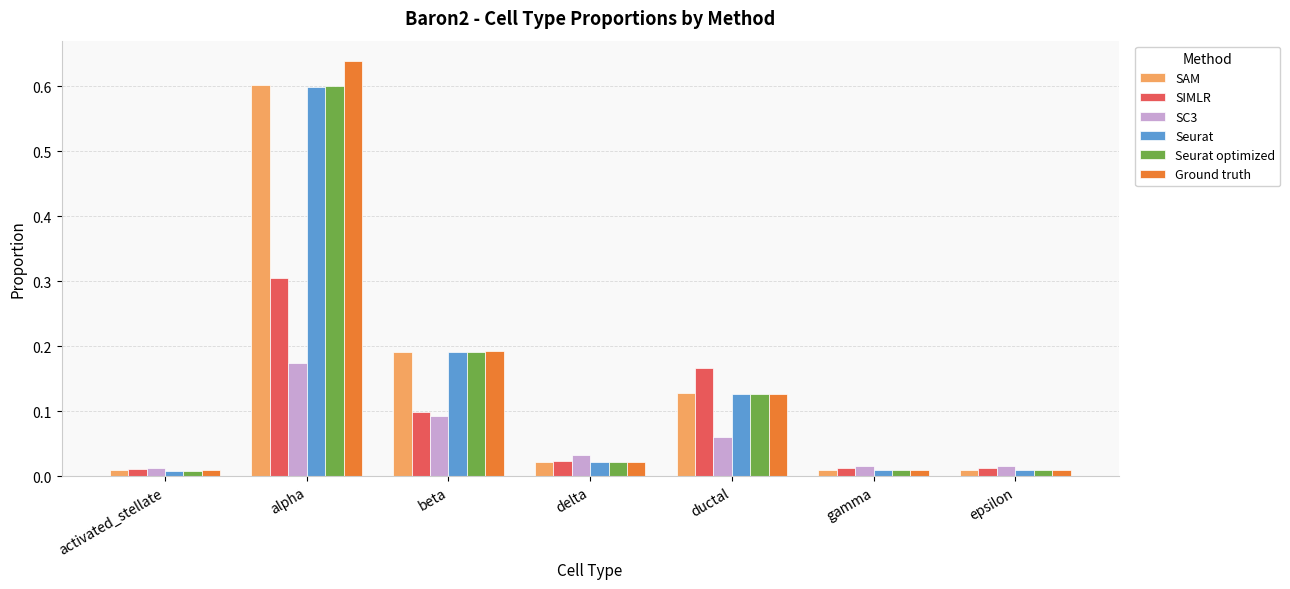

Which category has the highest value in the SAM series?

alpha